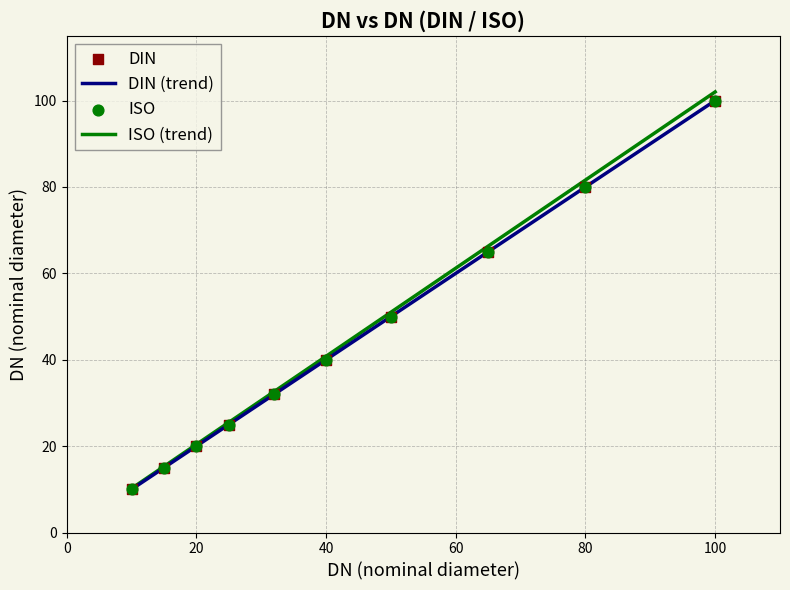

Which series has the widest spread of values?

ISO (trend)